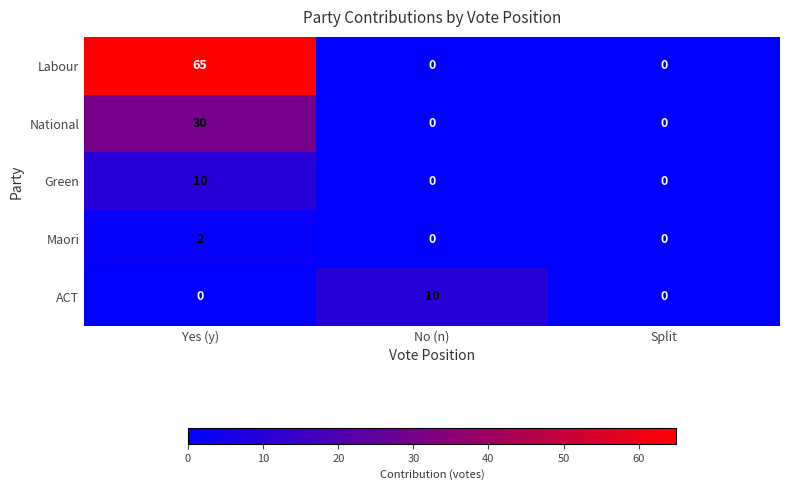

Is the value of ACT at Split greater than the value of Maori at Yes (y)?

No